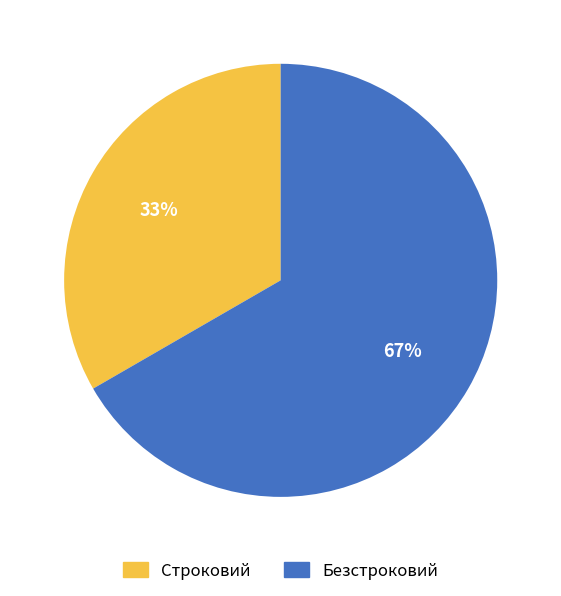

To the nearest percent, what portion does Безстроковий represent?

67%